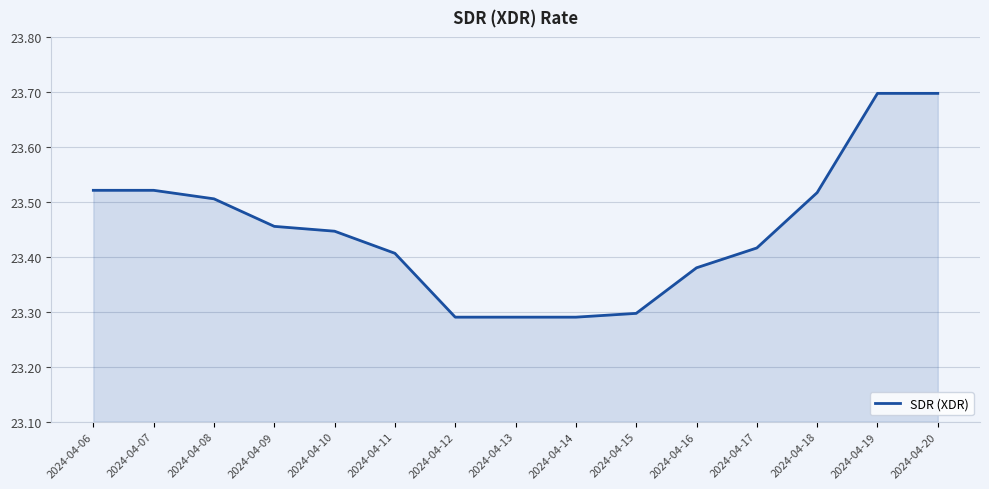

What is the difference between the maximum and minimum values?

0.4